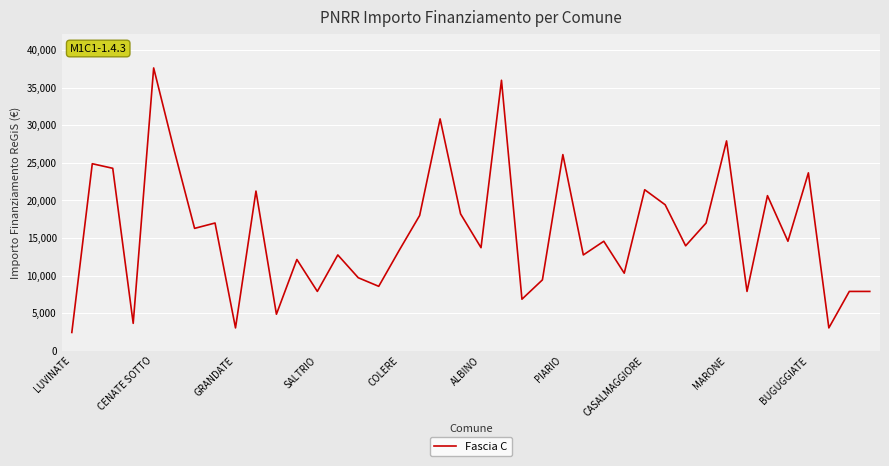

What is the difference between the maximum and minimum values?

35206